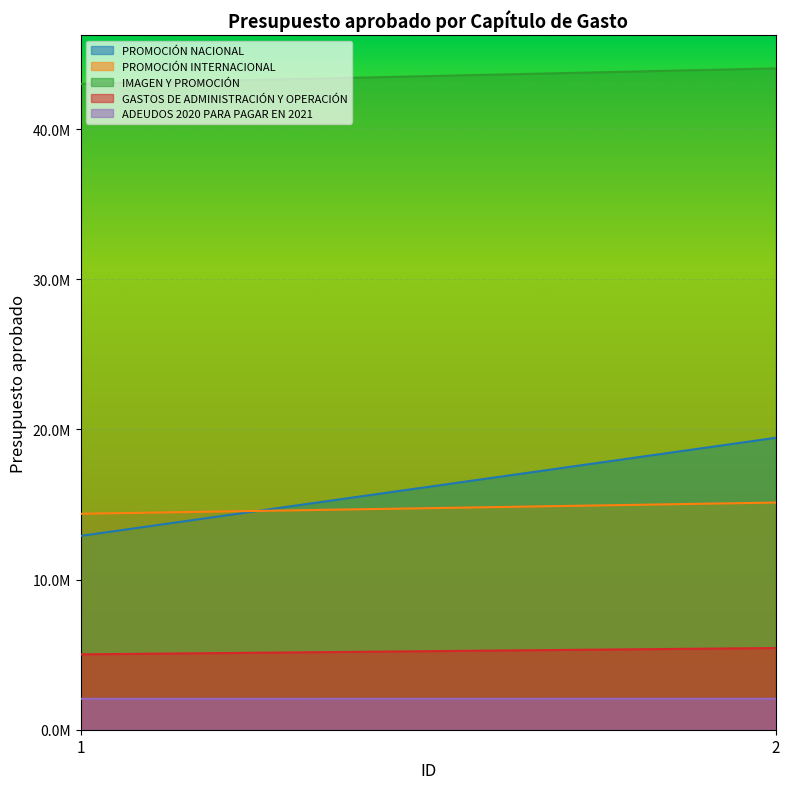

At which label does GASTOS DE ADMINISTRACIÓN Y OPERACIÓN first exceed 5442415?

2